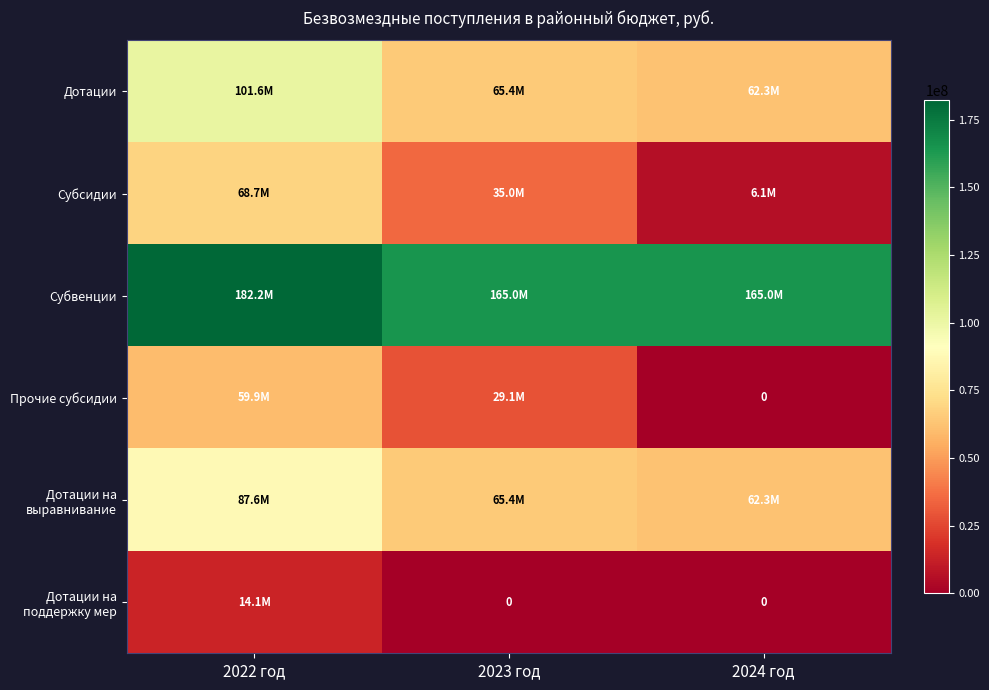

What is the average value of the Дотации series?

76465591.0